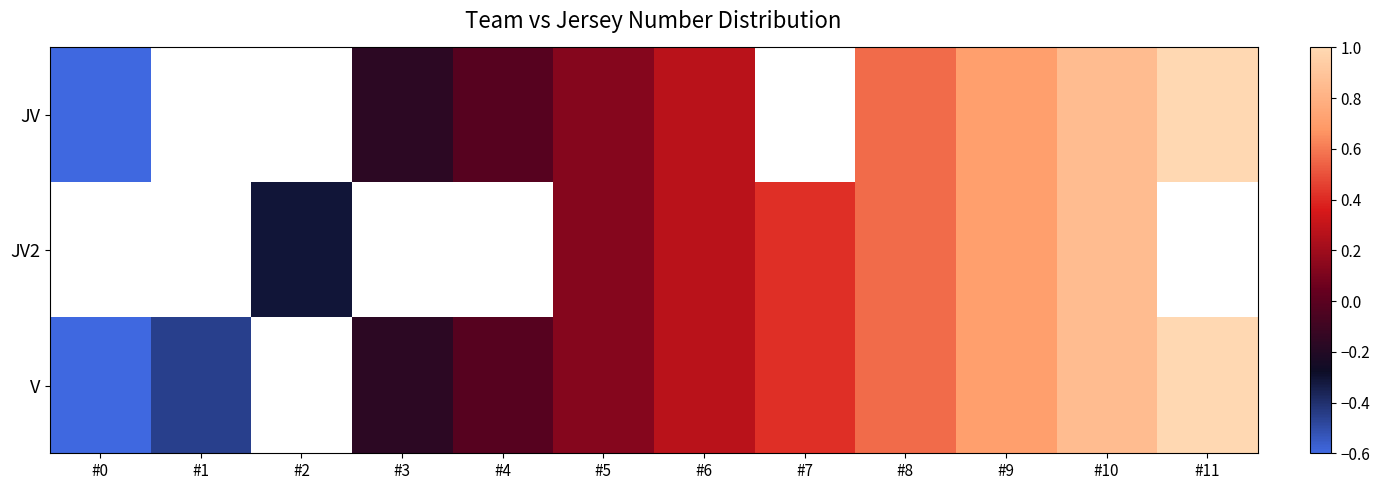

At which label does JV first exceed 0?

#5